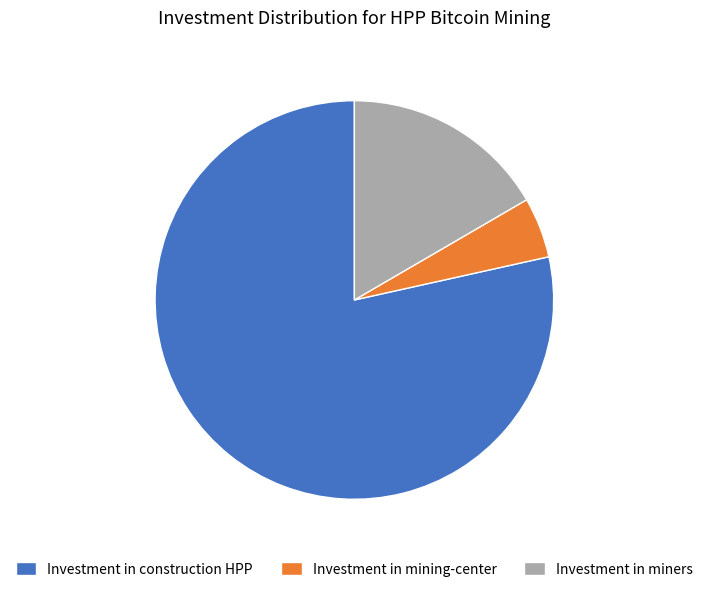

Do Investment in construction HPP and Investment in miners together represent more than half of the pie?

Yes